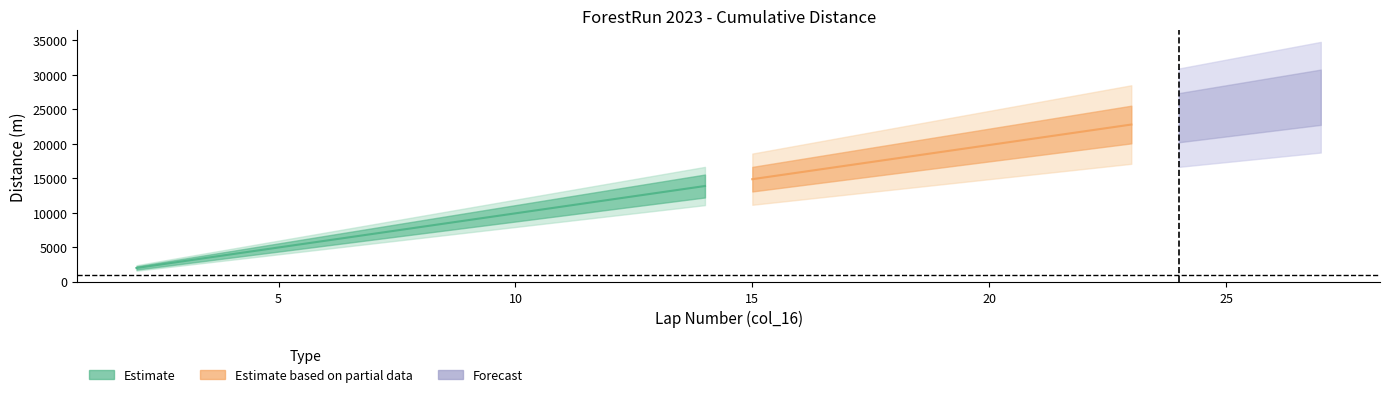

What is the minimum value for col_18?

1980